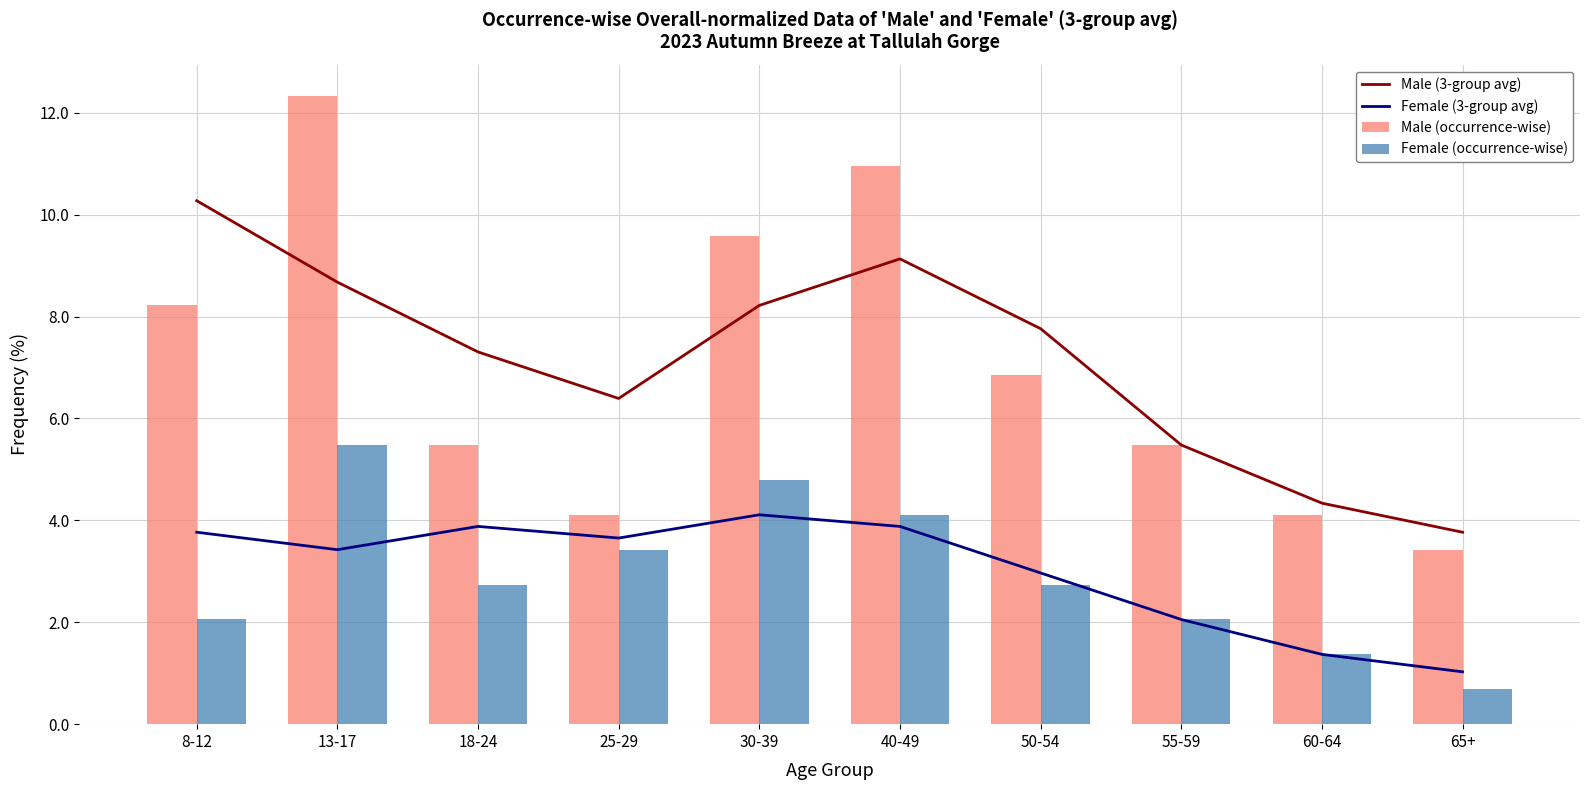

Is it true that Female (occurrence-wise) equals 2.1 at 8-12?

True